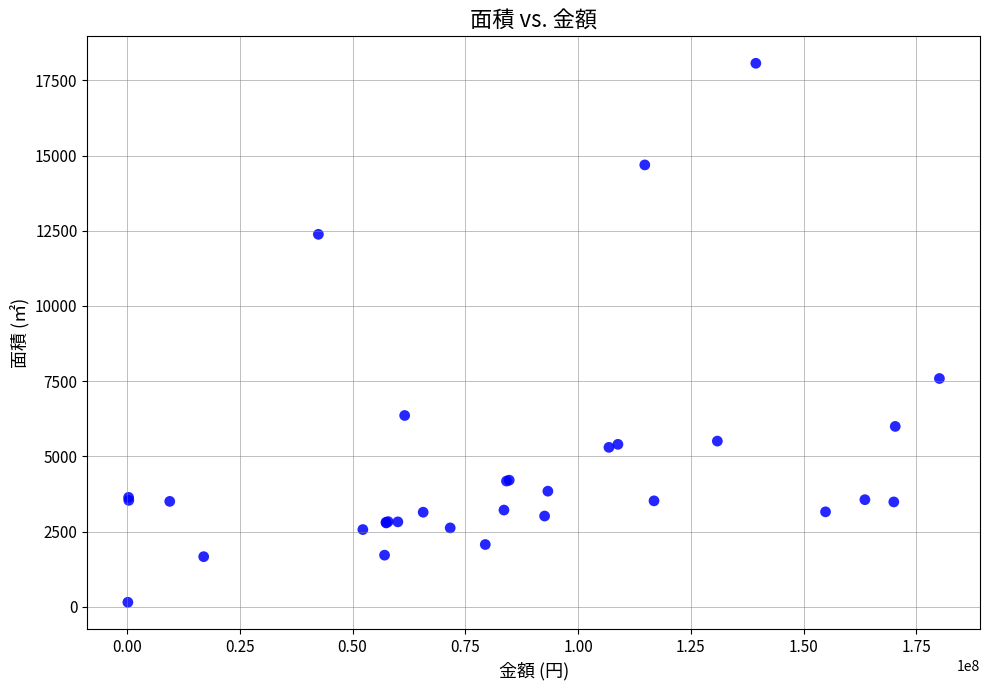

What Y value in the scatter plot is closest to 9109?

7588.8